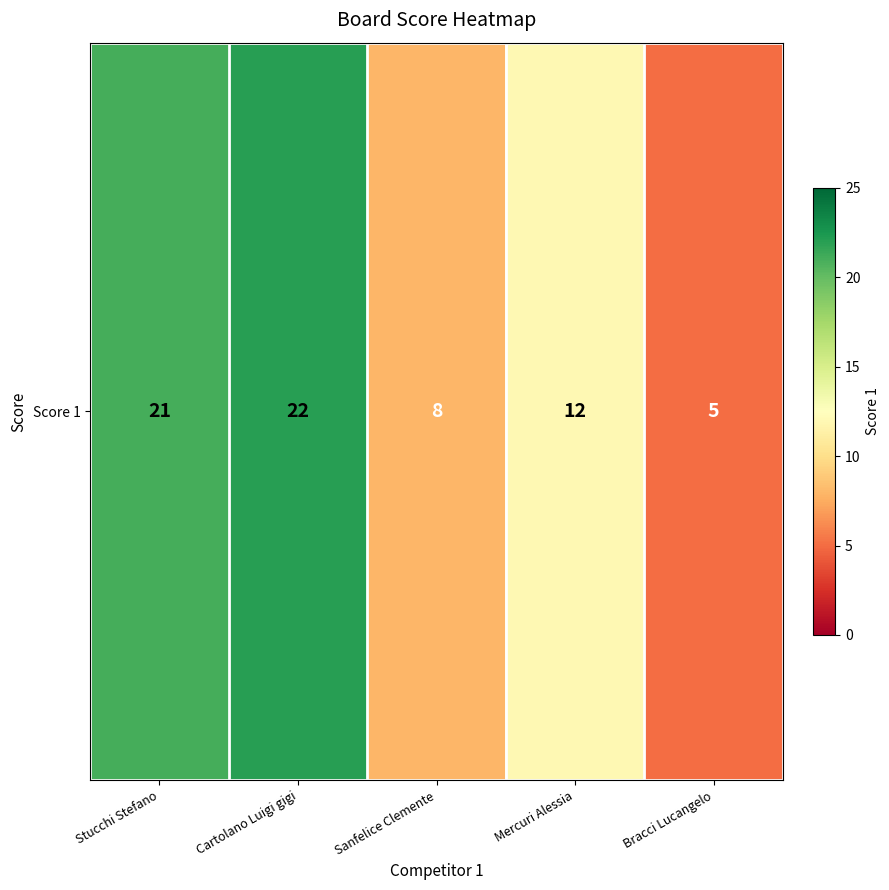

List the labels in order of value, largest first.

Cartolano Luigi gigi, Stucchi Stefano, Mercuri Alessia, Sanfelice Clemente, Bracci Lucangelo